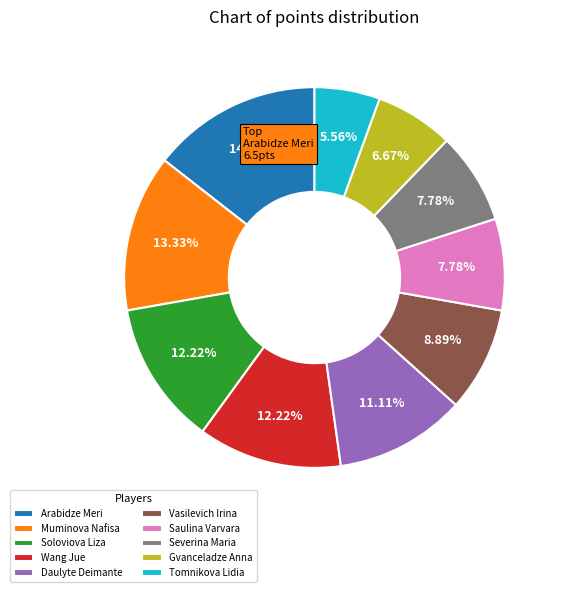

What is the ratio of the value at Severina Maria to the value at Soloviova Liza?

0.6